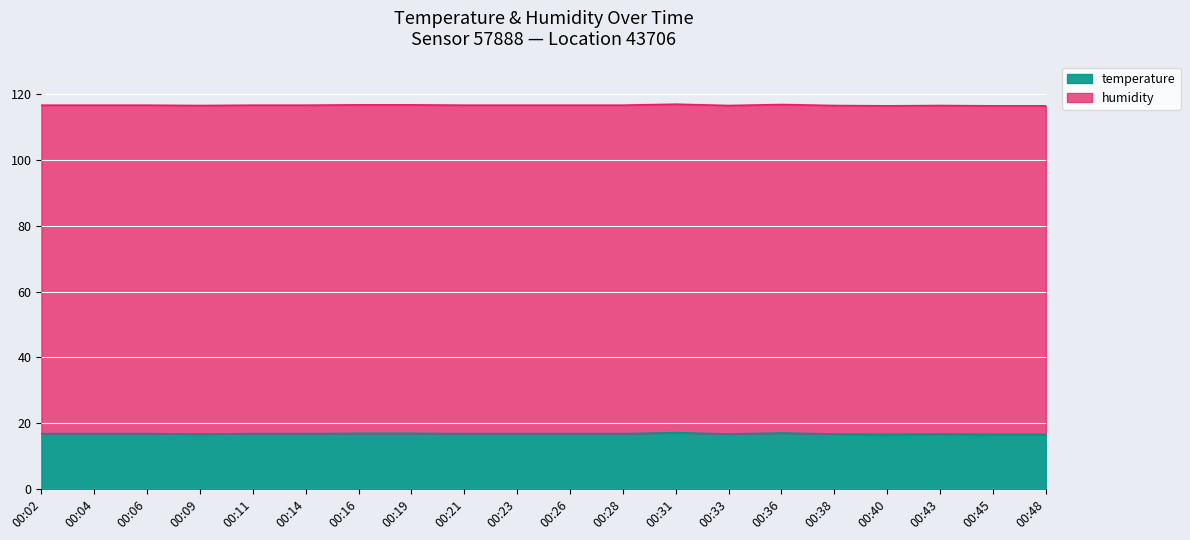

What is the lowest value of the temperature series?

16.6